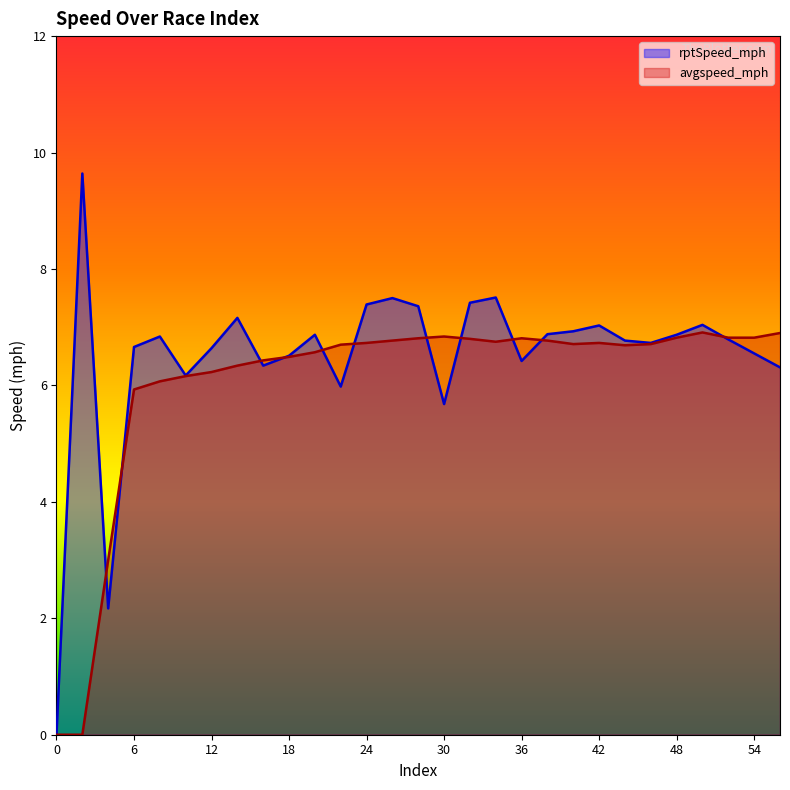

What is the value of the avgspeed_mph point at the 15th from the left?

6.8